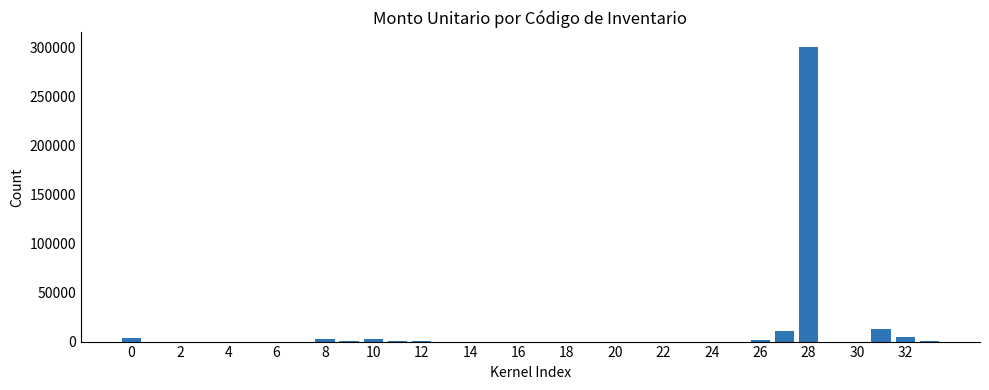

What is the sum of all values?

340753.0